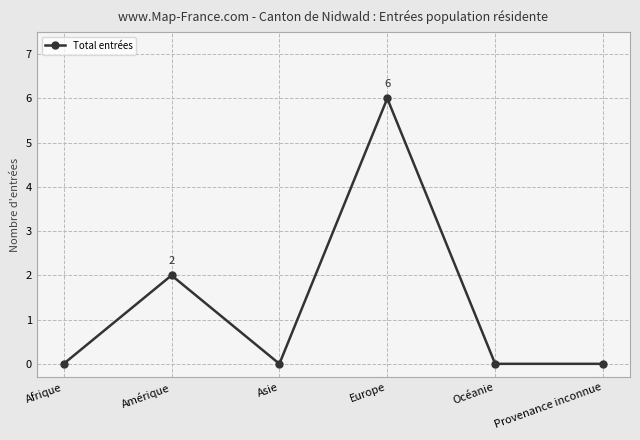

What is the change in value from Afrique to Amérique?

+2